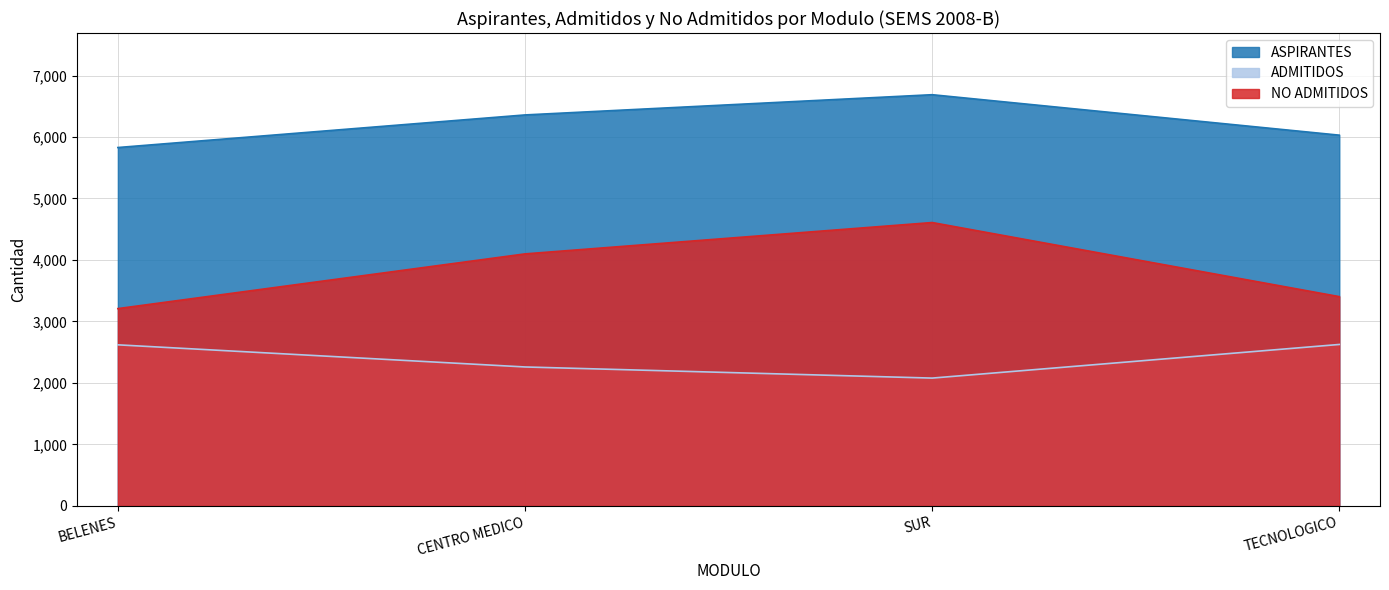

How many lines are shown in the chart?

3